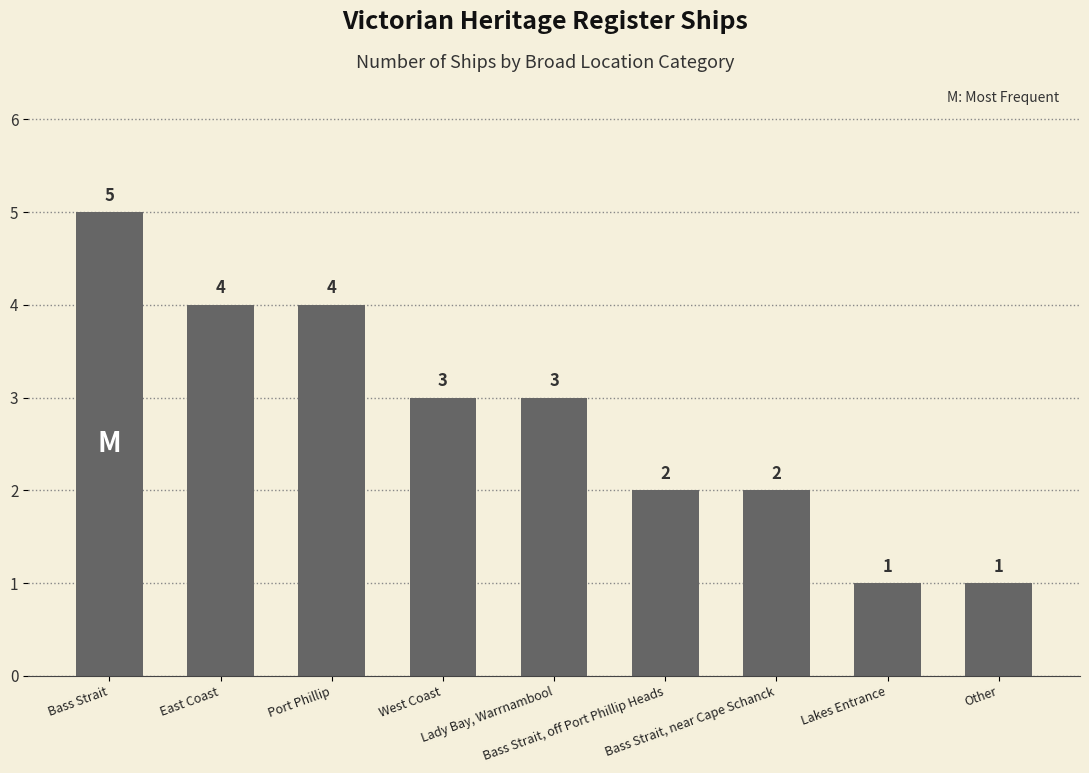

Approximately how many times larger is the value at Bass Strait, off Port Phillip Heads compared to West Coast?

0.7